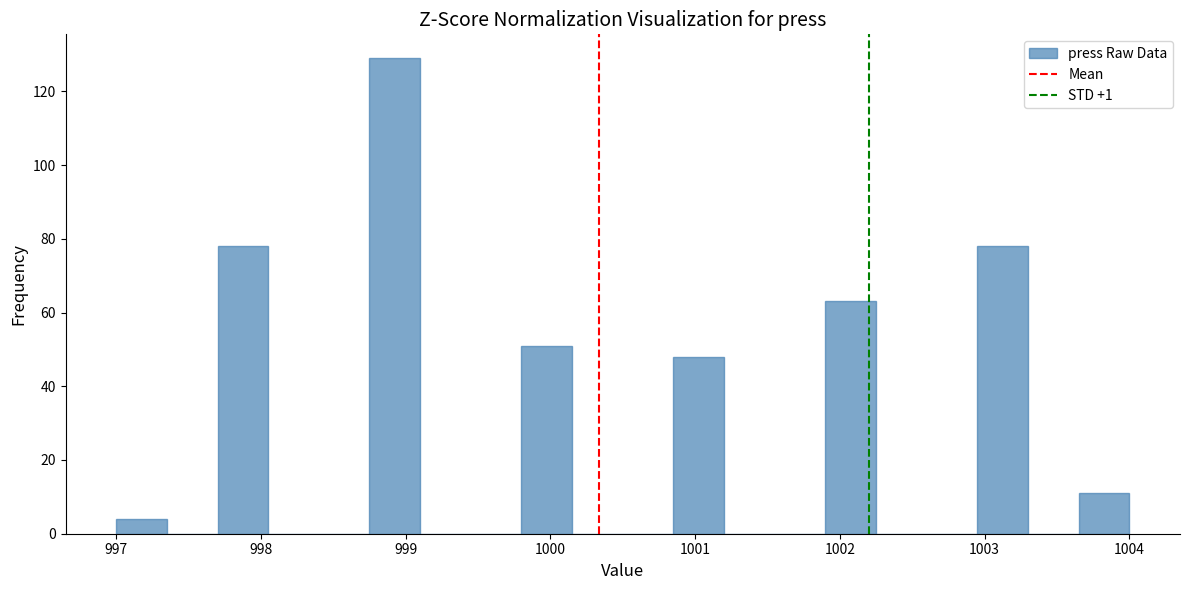

Around what value on the x-axis is the tallest bar? Give the approximate position of its centre, as read against the axis.

998.9